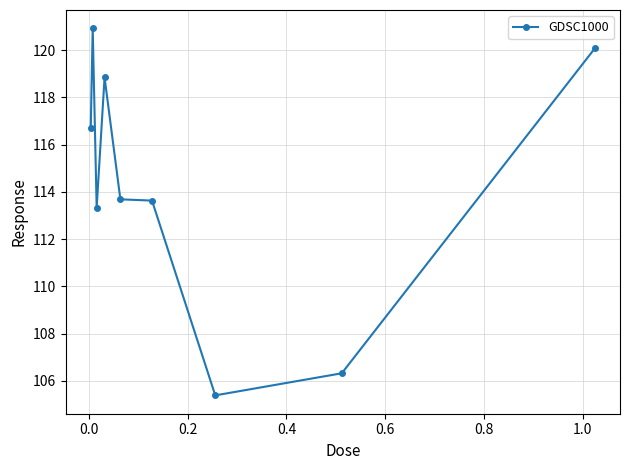

What is the minimum value shown in the chart?

105.4